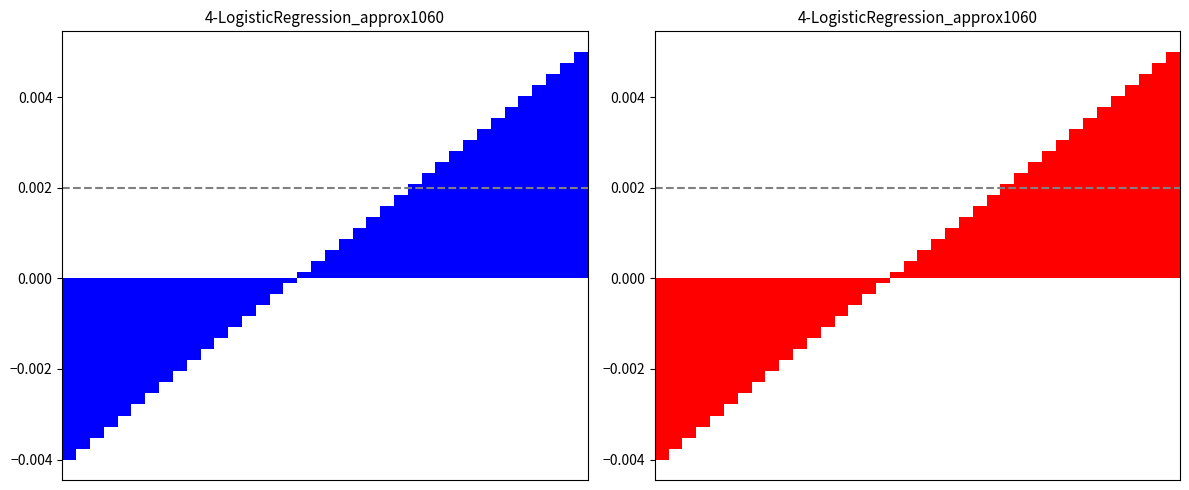

Reading left to right, list all the values displayed in this chart.

Объекты по сельсоветам (синий): 0=-0.0	1=-0.0	2=-0.0	3=-0.0	4=-0.0	5=-0.0	6=-0.0	7=-0.0	8=-0.0	9=-0.0	10=-0.0	11=-0.0	12=-0.0	13=-0.0	14=-0.0	15=-0.0	16=-0.0	17=0.0	18=0.0	19=0.0	20=0.0	21=0.0	22=0.0	23=0.0	24=0.0	25=0.0	26=0.0	27=0.0	28=0.0	29=0.0	30=0.0	31=0.0	32=0.0	33=0.0	34=0.0	35=0.0	36=0.0	37=0.0
Объекты по сельсоветам (красный): 0=-0.0	1=-0.0	2=-0.0	3=-0.0	4=-0.0	5=-0.0	6=-0.0	7=-0.0	8=-0.0	9=-0.0	10=-0.0	11=-0.0	12=-0.0	13=-0.0	14=-0.0	15=-0.0	16=-0.0	17=0.0	18=0.0	19=0.0	20=0.0	21=0.0	22=0.0	23=0.0	24=0.0	25=0.0	26=0.0	27=0.0	28=0.0	29=0.0	30=0.0	31=0.0	32=0.0	33=0.0	34=0.0	35=0.0	36=0.0	37=0.0